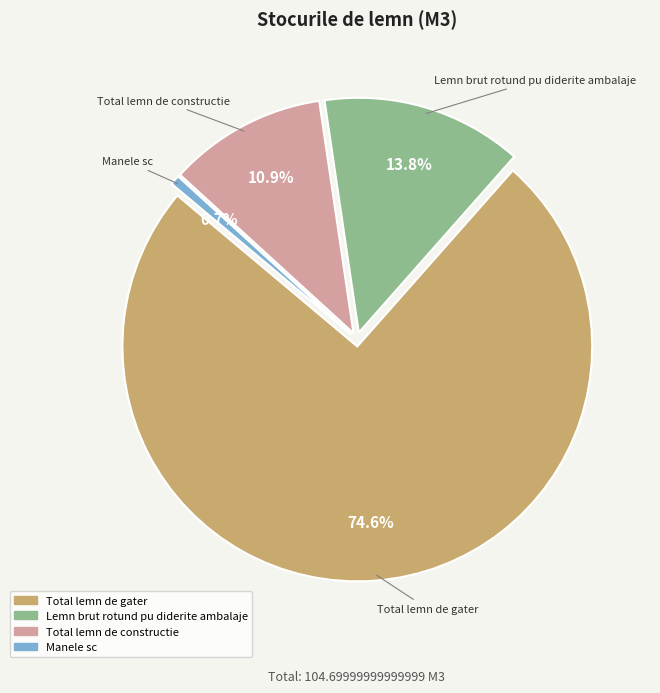

Is Lemn brut rotund pu diderite ambalaje the majority of the pie?

No